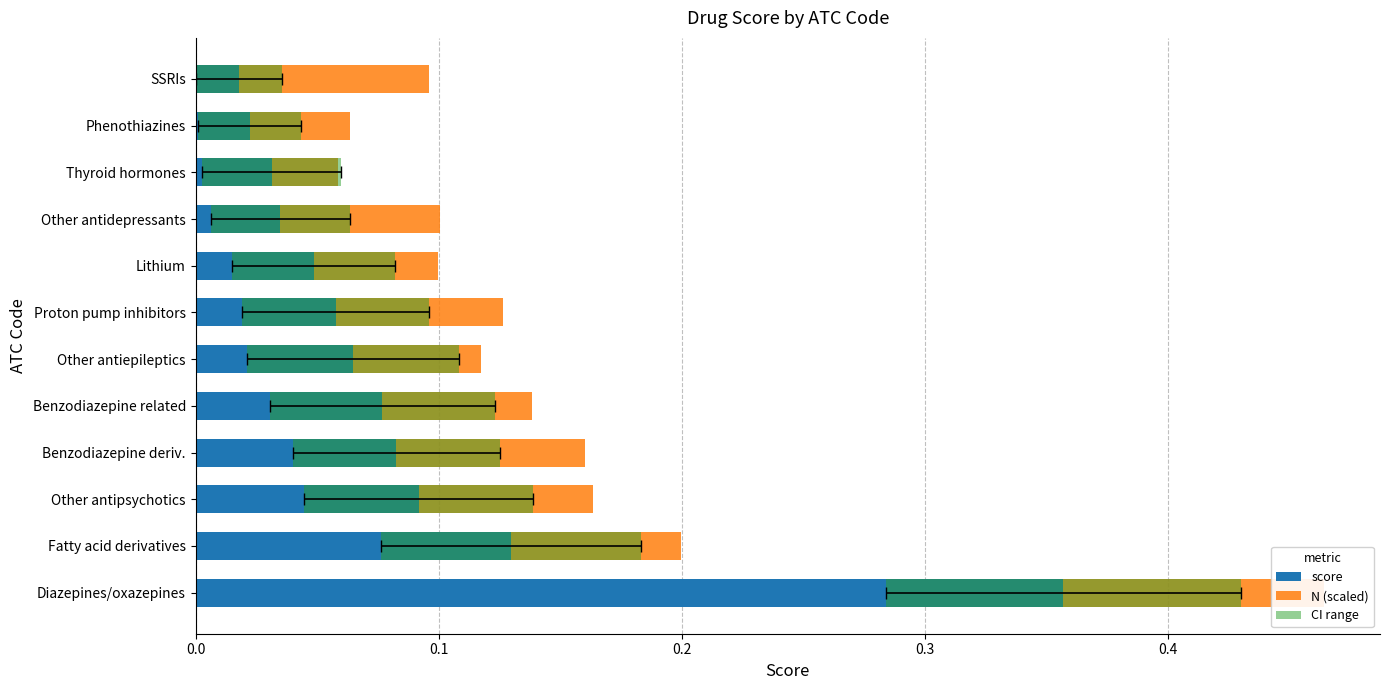

Rank the series by their average value, from lowest to highest.

N (scaled), CI range, score